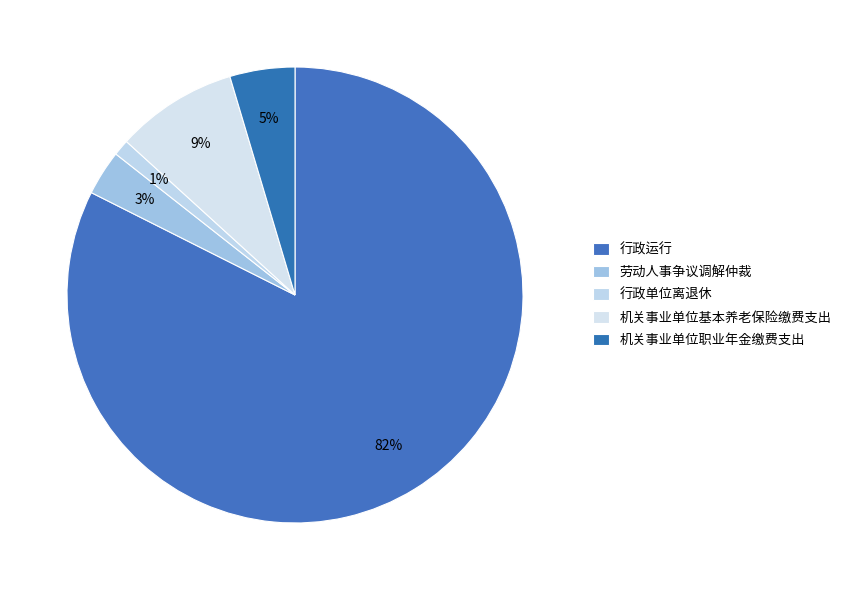

How many slices are in this pie chart?

5